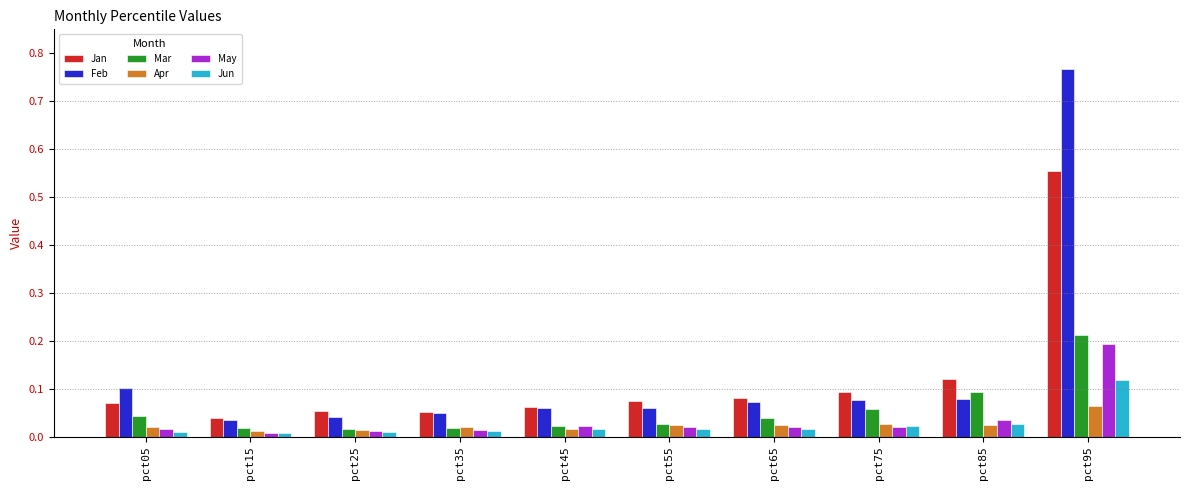

At how many categories does at least one series exceed 0?

10